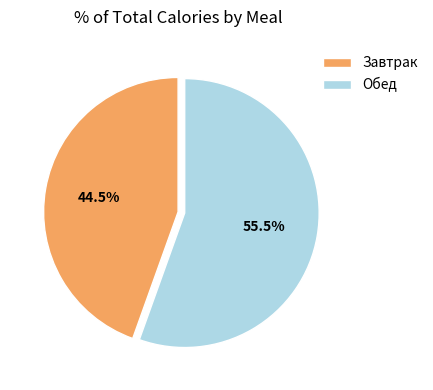

Between Завтрак and Обед, which is larger?

Обед